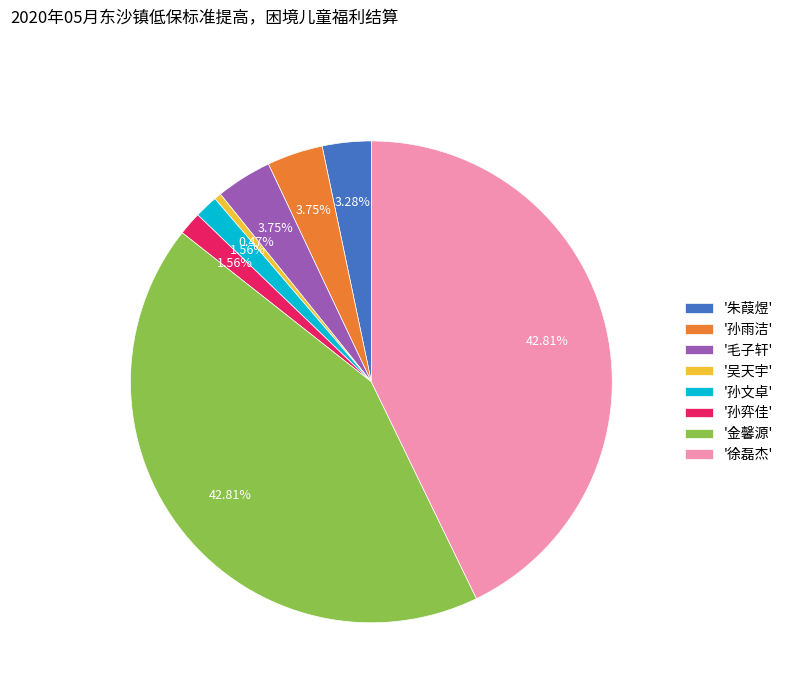

Does any single category account for the majority?

No